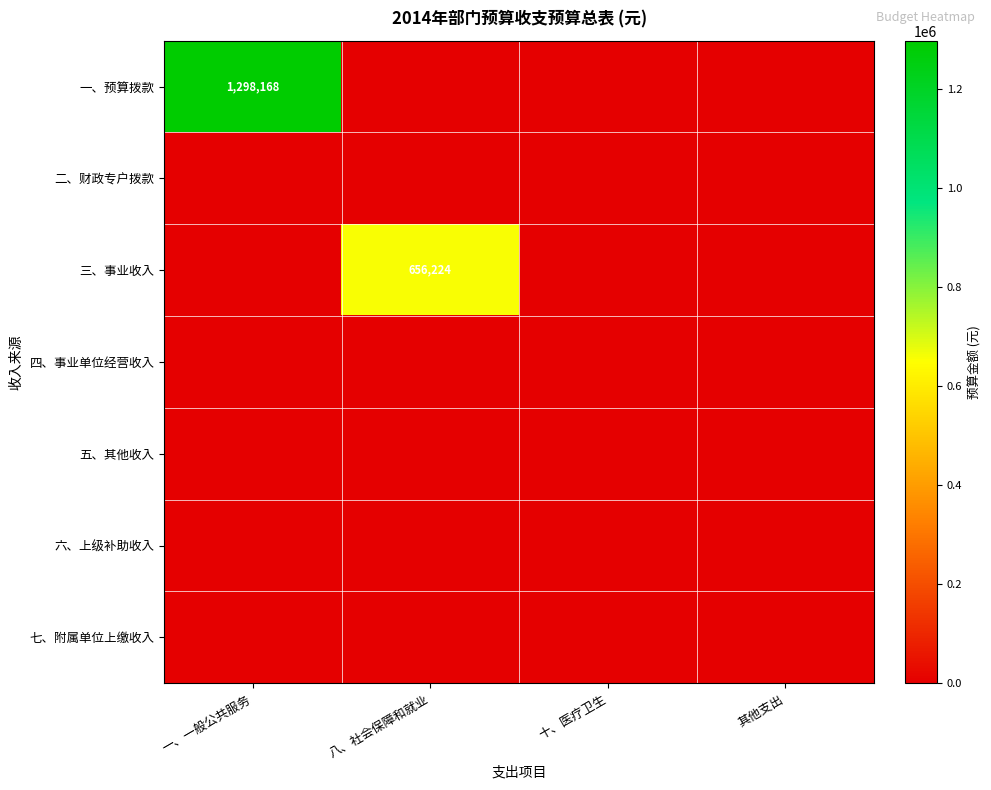

Between 八、社会保障和就业 and 其他支出, which is larger?

八、社会保障和就业